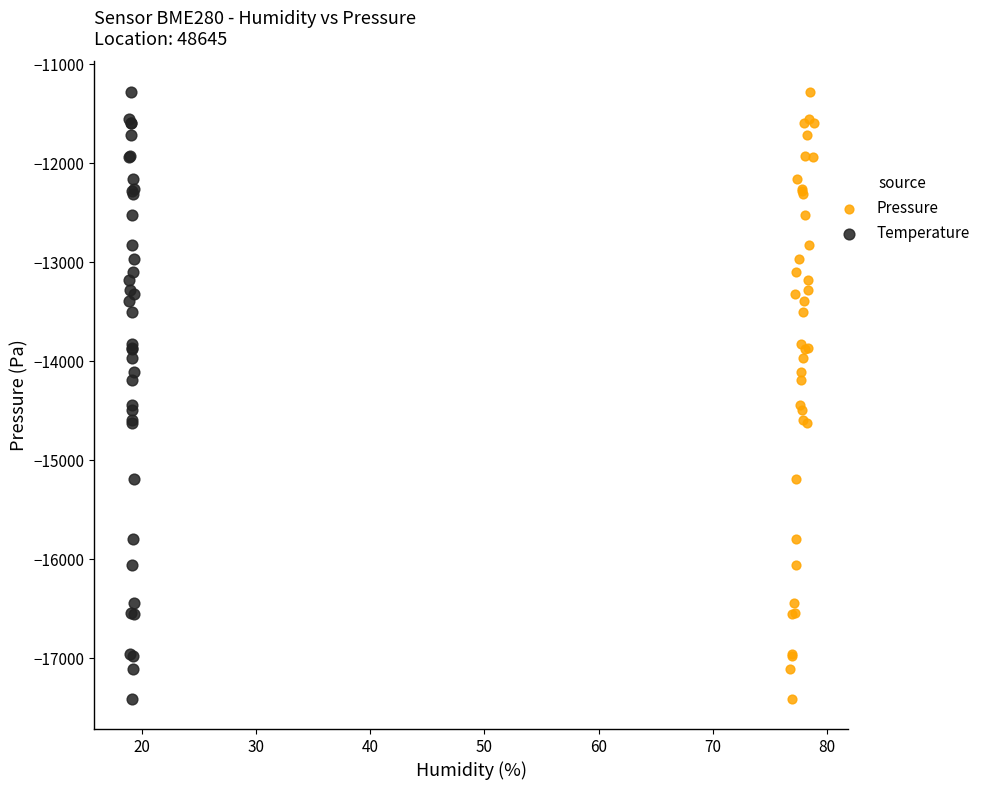

What are all the series names shown in the legend?

Pressure, Temperature